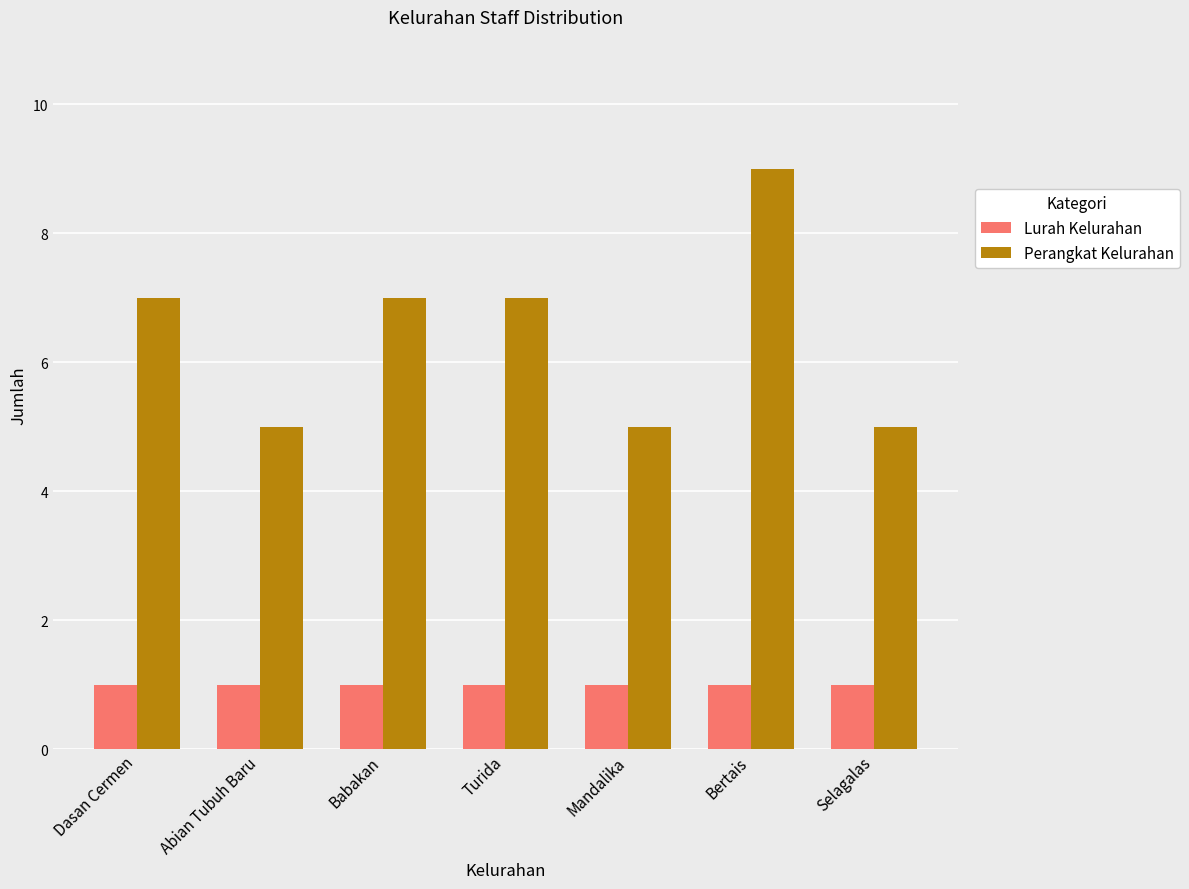

List the series in order of their overall mean, highest first.

Perangkat Kelurahan, Lurah Kelurahan